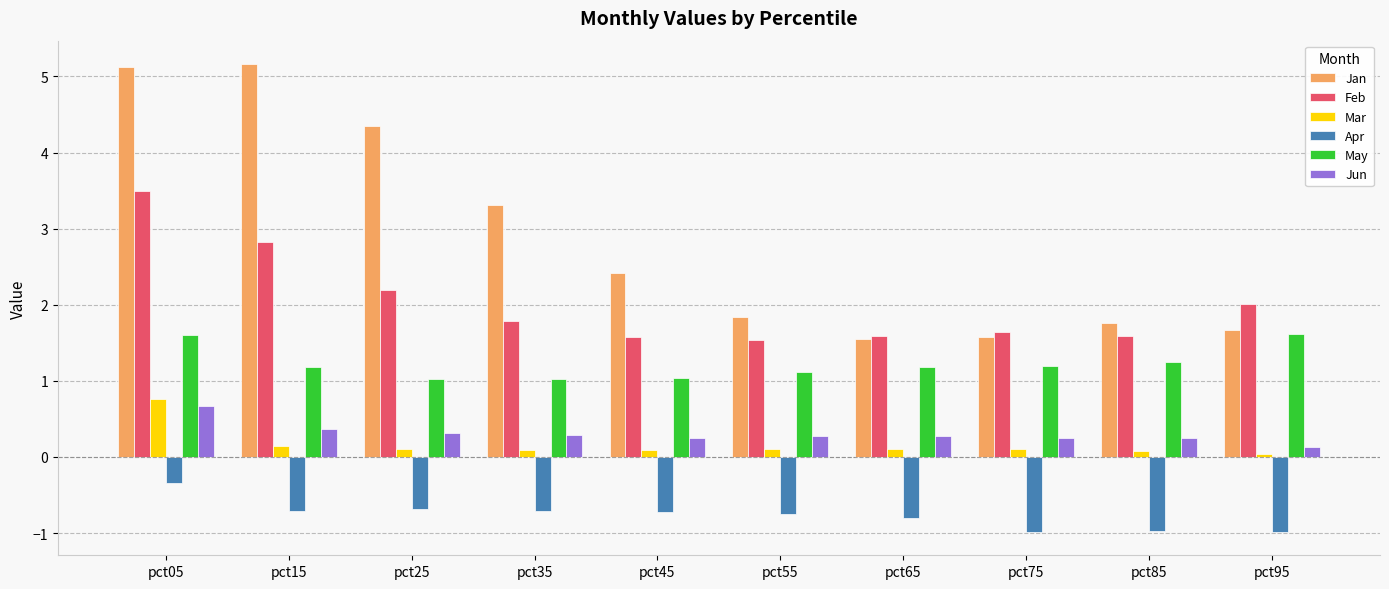

Which series has the widest spread of values?

Jan